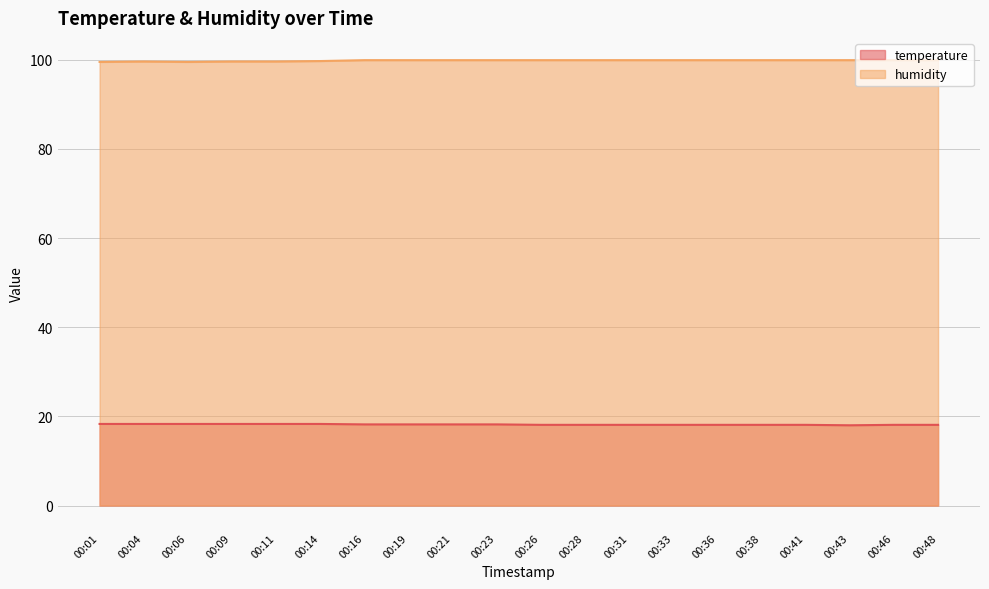

The value of humidity at 00:04 is 99.6. True or false?

True